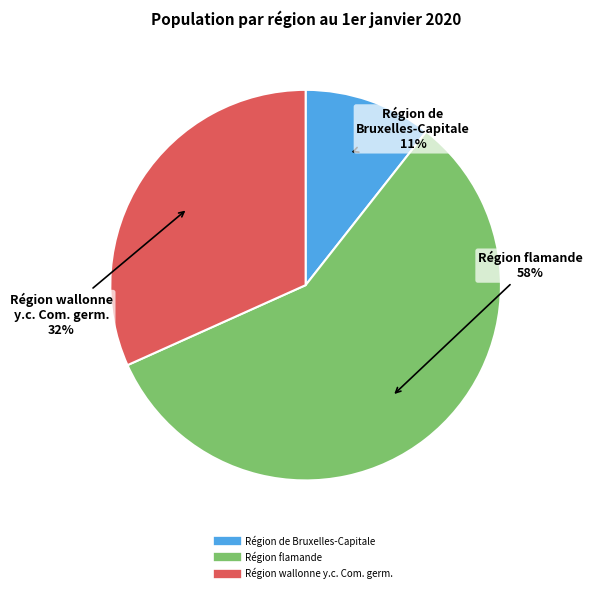

The Région wallonne y.c. Com. germ. slice represents 21% of the pie. True or false?

False